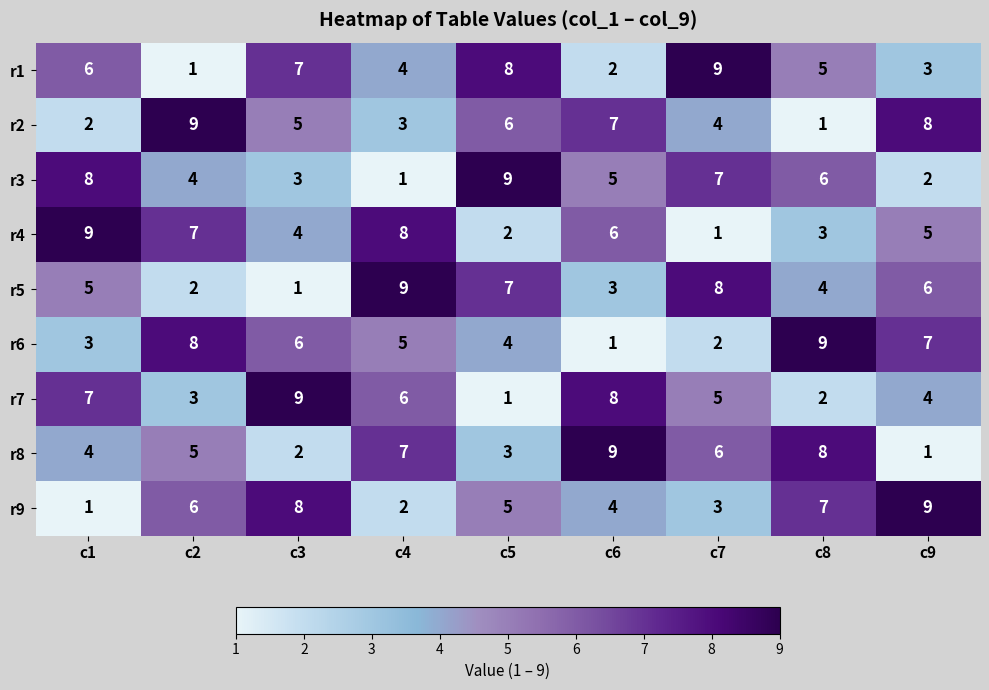

What is the spread (max minus min) of values at c6?

8